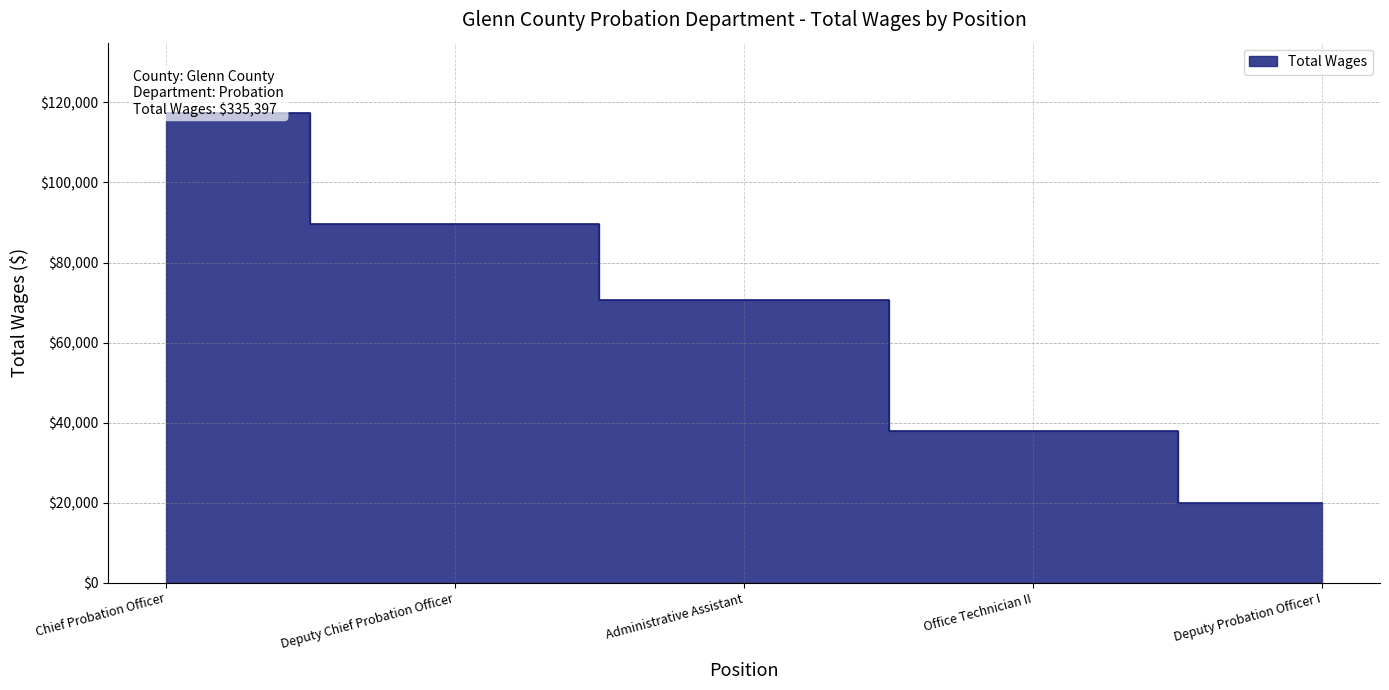

Rank the categories by value from lowest to highest.

Deputy Probation Officer I, Office Technician II, Administrative Assistant, Deputy Chief Probation Officer, Chief Probation Officer